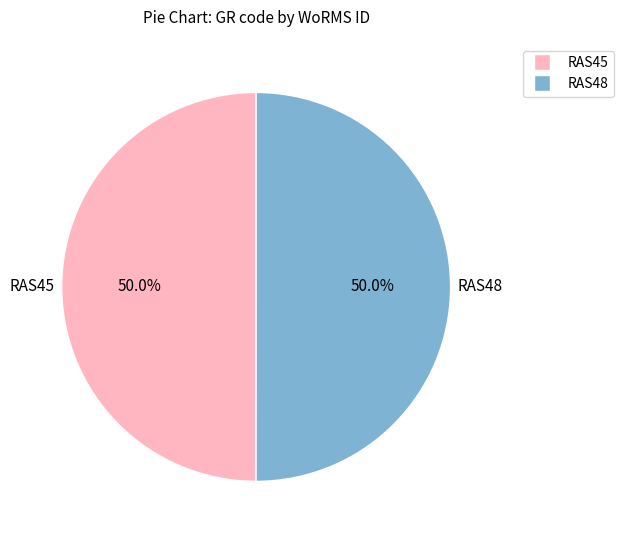

Approximately how many times larger is the value at RAS45 compared to RAS48?

1.0